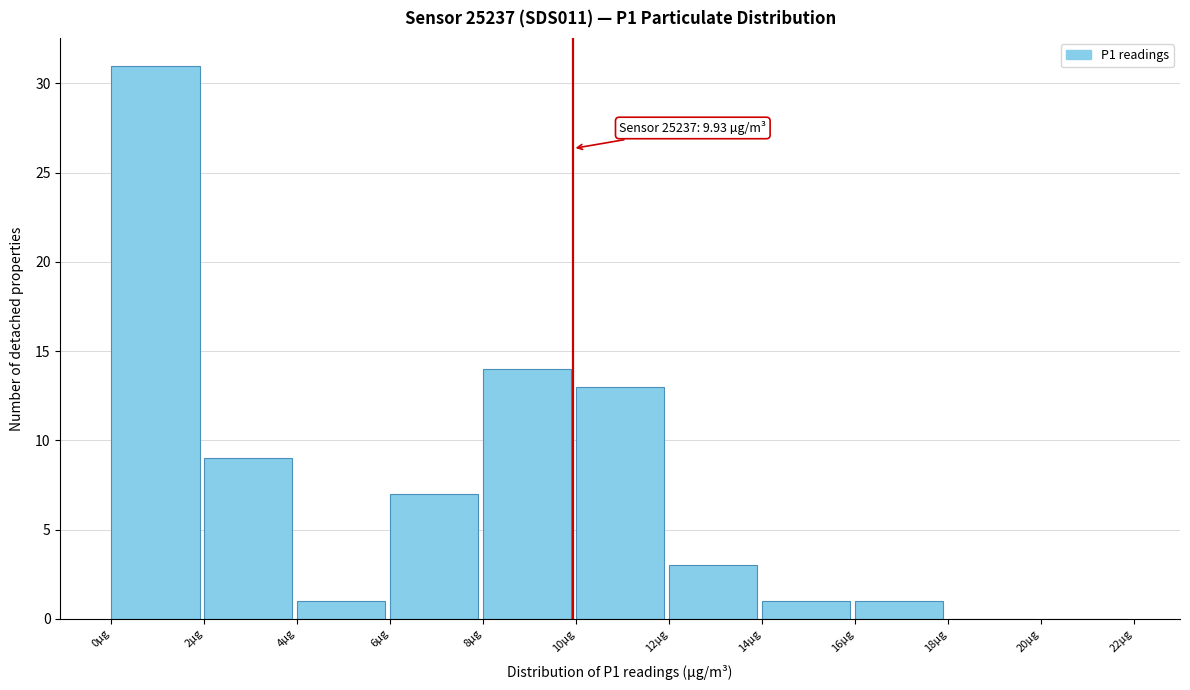

Which range on the x-axis has the tallest bar?

0 to 2